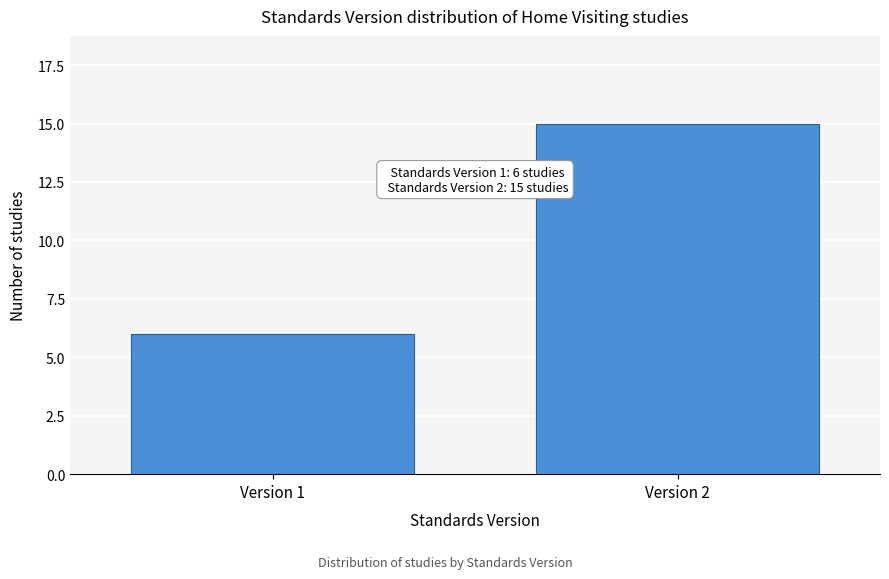

Reading left to right, extract all data points from this chart.

Version 1=6	Version 2=15